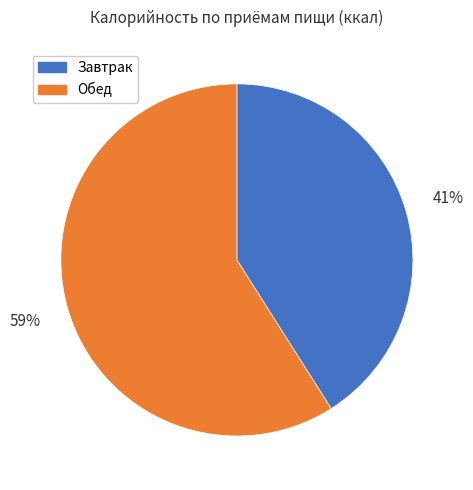

Which has a higher value, Обед or Завтрак?

Обед